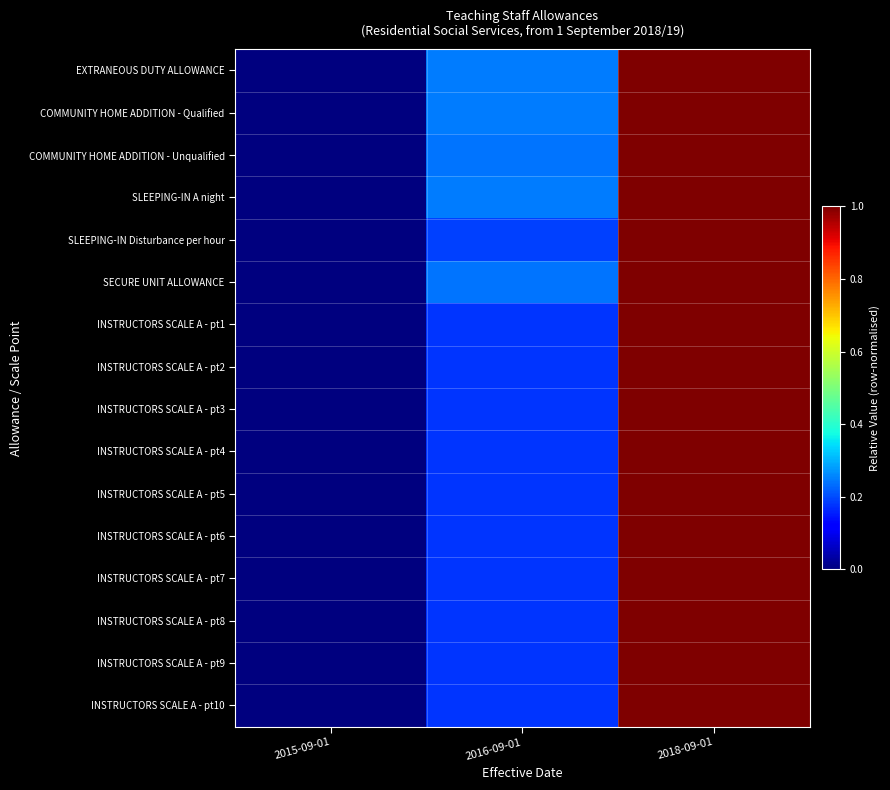

Which has a higher value, 2016-09-01 or 2018-09-01?

2018-09-01